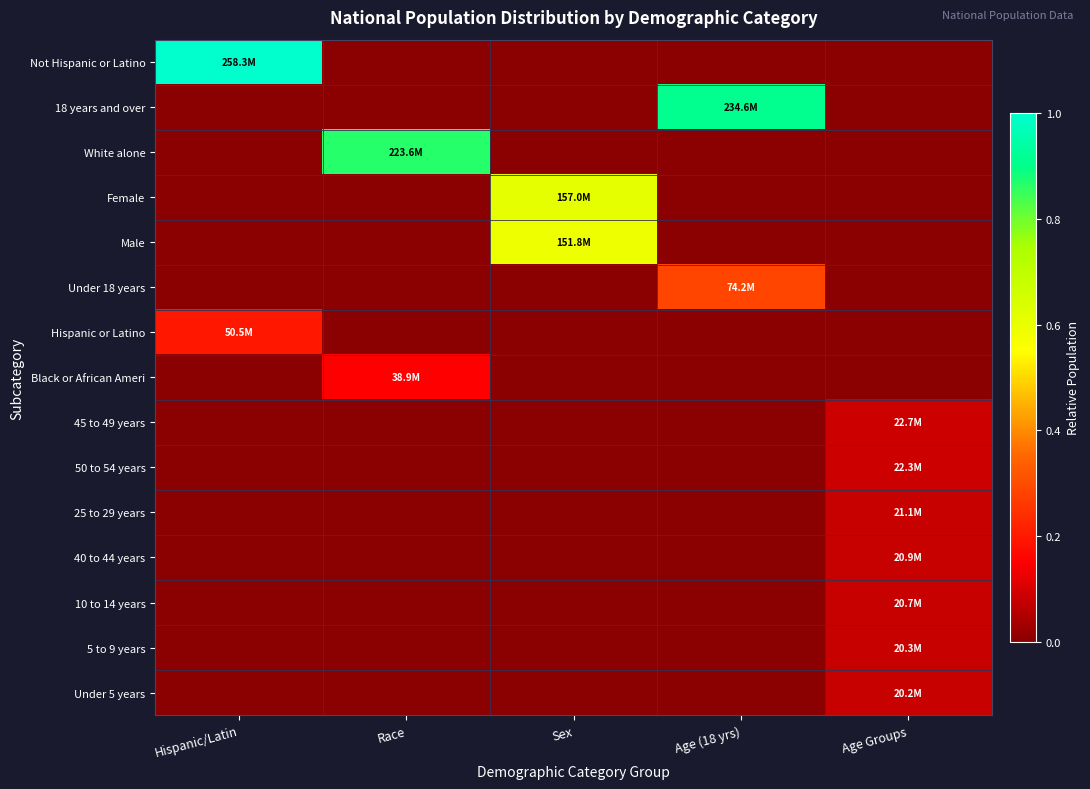

How many distinct data groups are displayed?

15